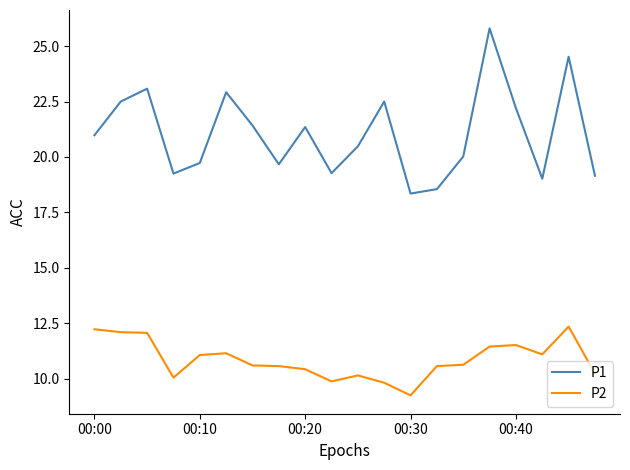

List the series in order of their overall mean, highest first.

P1, P2